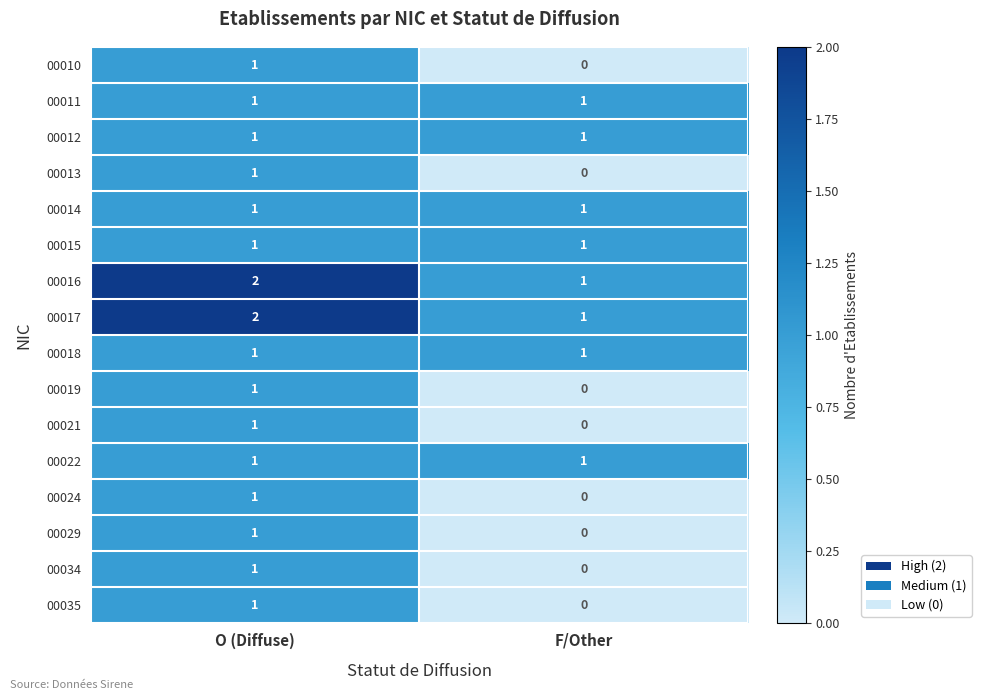

List the labels in order of 00019 value, smallest first.

F/Other, O (Diffuse)